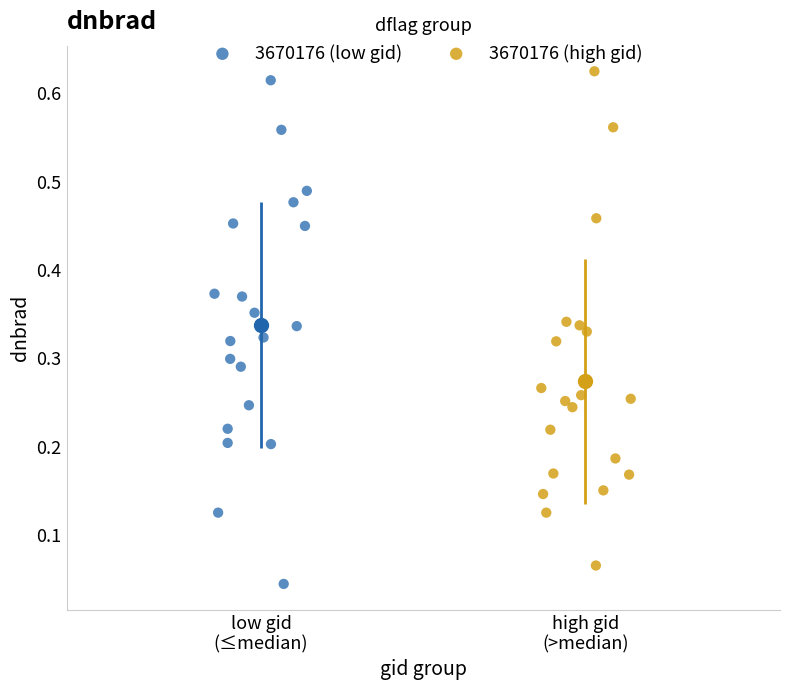

What are all the series names shown in the legend?

3670176 (low gid), 3670176 (high gid)